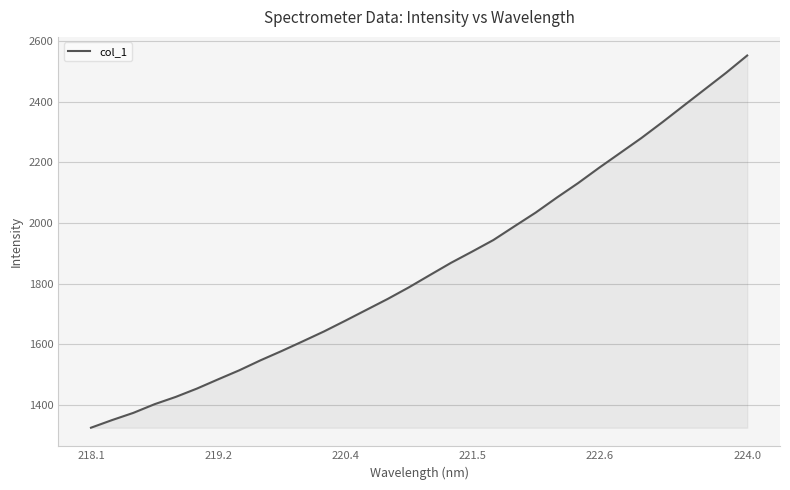

What is the smallest value displayed?

1325.1